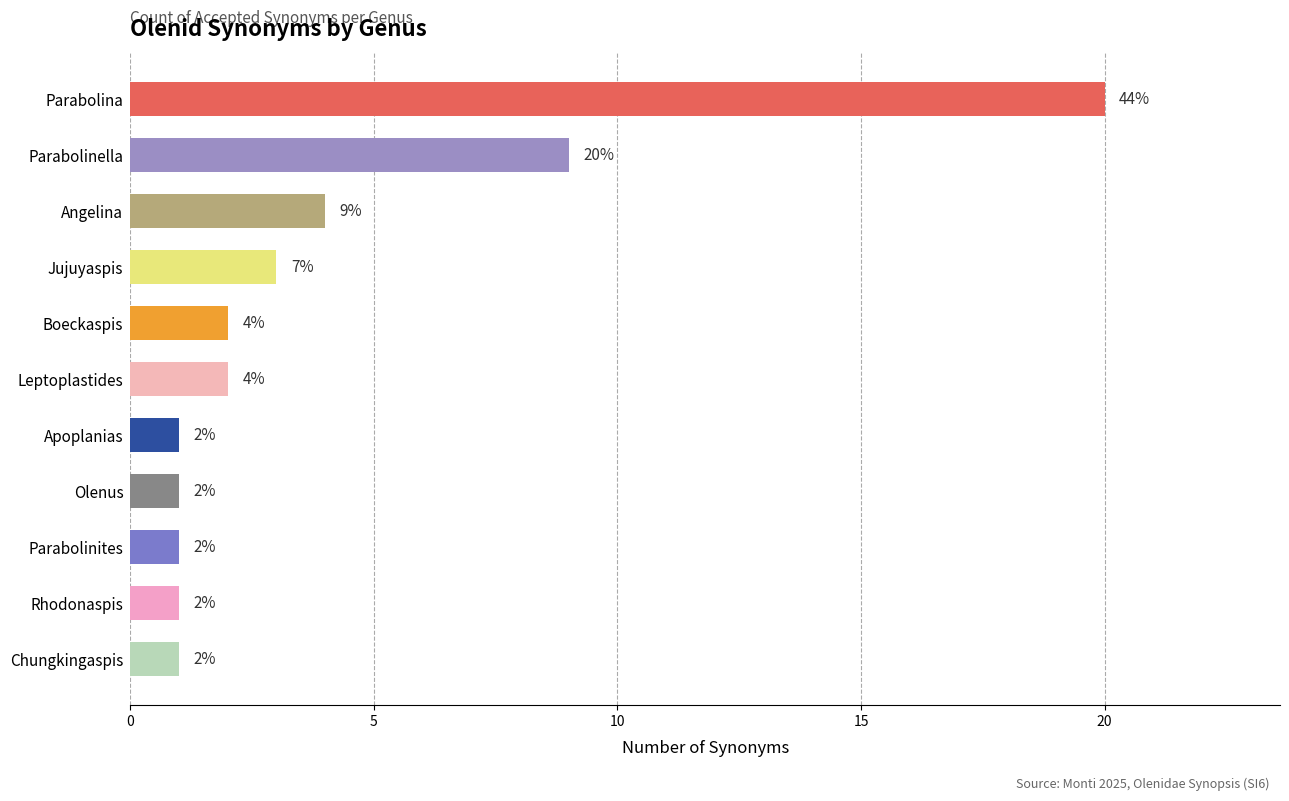

What is the sum of all values?

45